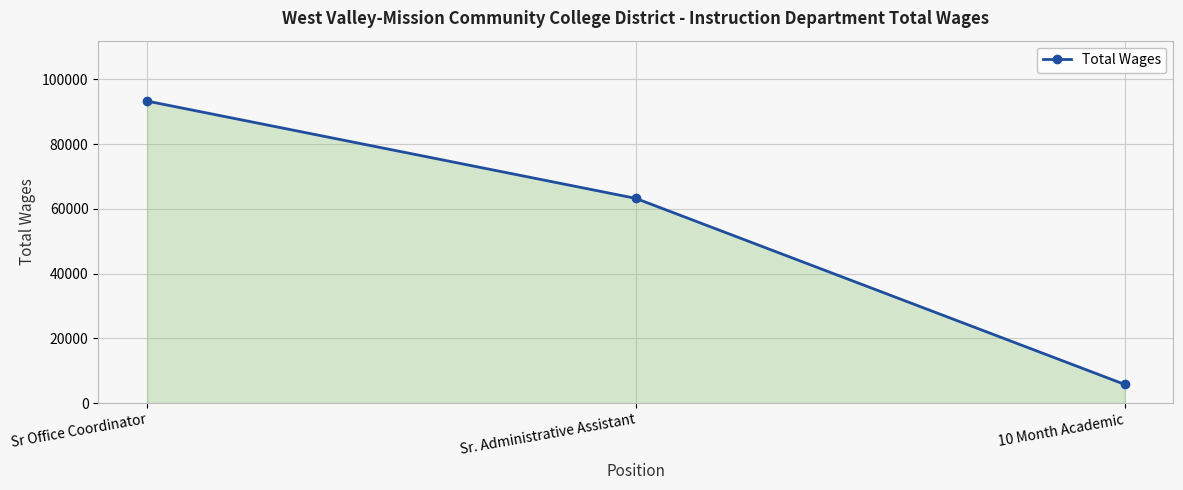

Rank the categories by value from lowest to highest.

10 Month Academic, Sr. Administrative Assistant, Sr Office Coordinator